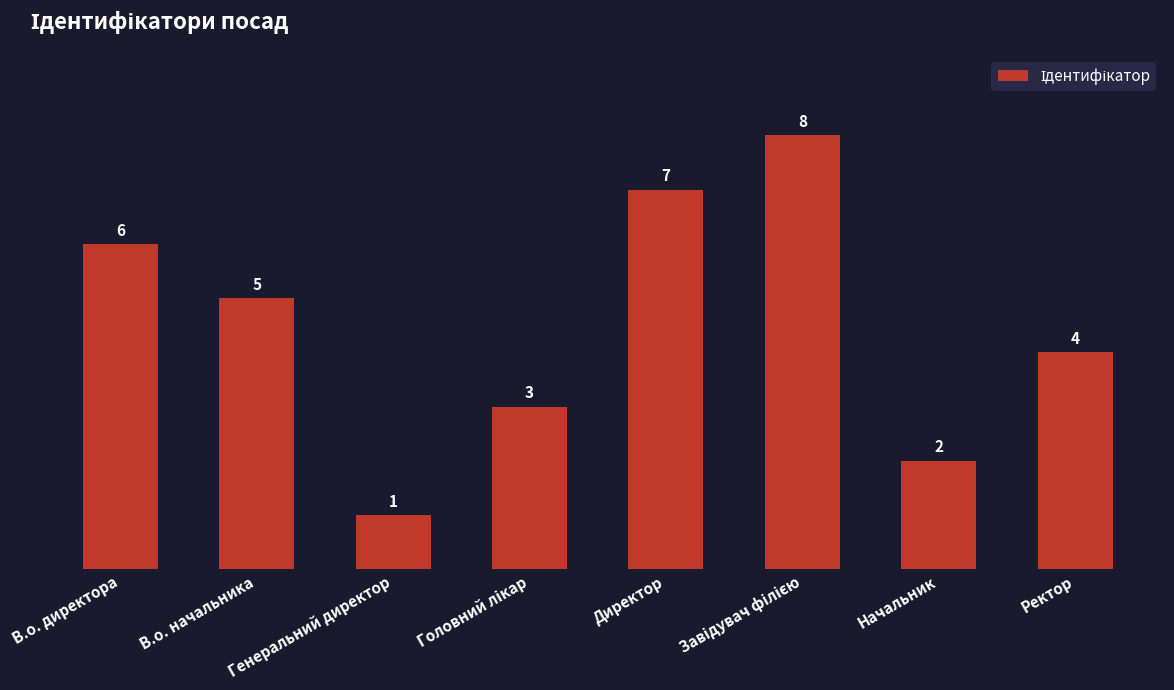

What position from the right is Генеральний директор?

6